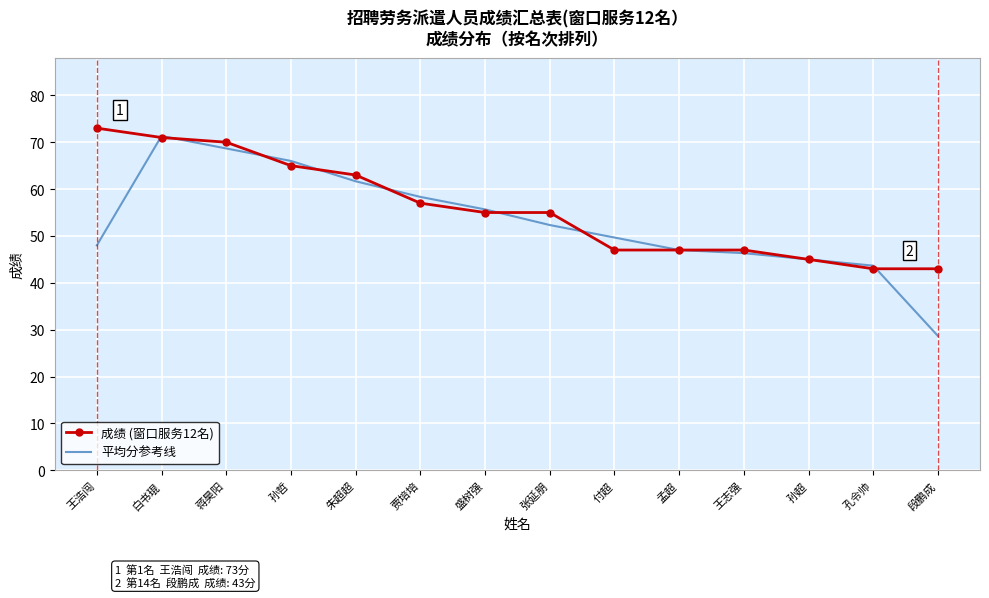

At which label does 成绩 (窗口服务12名) first exceed 55?

王浩闯